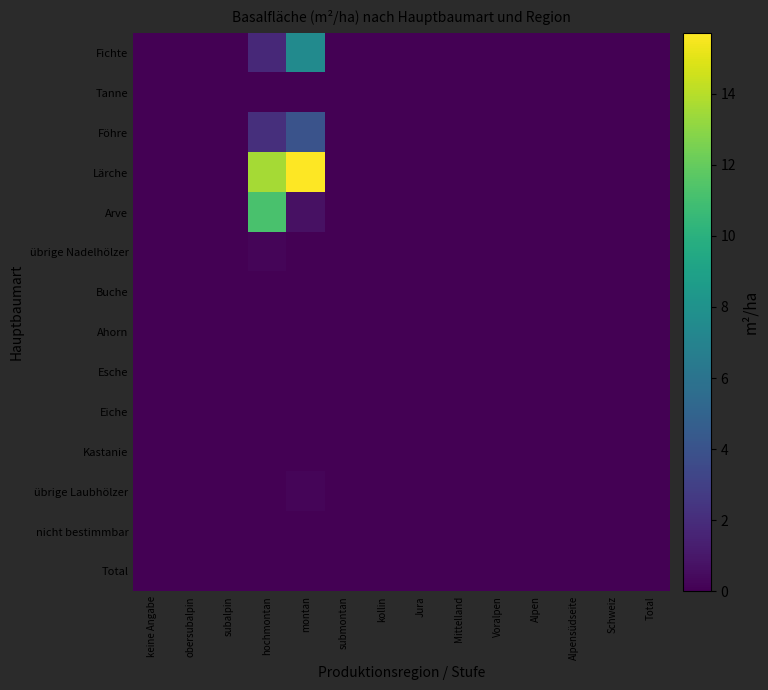

Reading left to right, list all the values displayed in this chart.

Fichte: keine Angabe=0.0	obersubalpin=0.0	subalpin=0.0	hochmontan=1.8	montan=7.5	submontan=0.0	kollin=0.0	Jura=0.0	Mittelland=0.0	Voralpen=0.0	Alpen=0.0	Alpensüdseite=0.0	Schweiz=0.0	Total=0.0
Tanne: keine Angabe=0.0	obersubalpin=0.0	subalpin=0.0	hochmontan=0.0	montan=0.0	submontan=0.0	kollin=0.0	Jura=0.0	Mittelland=0.0	Voralpen=0.0	Alpen=0.0	Alpensüdseite=0.0	Schweiz=0.0	Total=0.0
Föhre: keine Angabe=0.0	obersubalpin=0.0	subalpin=0.0	hochmontan=2.1	montan=4.0	submontan=0.0	kollin=0.0	Jura=0.0	Mittelland=0.0	Voralpen=0.0	Alpen=0.0	Alpensüdseite=0.0	Schweiz=0.0	Total=0.0
Lärche: keine Angabe=0.0	obersubalpin=0.0	subalpin=0.0	hochmontan=13.6	montan=15.7	submontan=0.0	kollin=0.0	Jura=0.0	Mittelland=0.0	Voralpen=0.0	Alpen=0.0	Alpensüdseite=0.0	Schweiz=0.0	Total=0.0
Arve: keine Angabe=0.0	obersubalpin=0.0	subalpin=0.0	hochmontan=11.2	montan=0.7	submontan=0.0	kollin=0.0	Jura=0.0	Mittelland=0.0	Voralpen=0.0	Alpen=0.0	Alpensüdseite=0.0	Schweiz=0.0	Total=0.0
übrige Nadelhölzer: keine Angabe=0.0	obersubalpin=0.0	subalpin=0.0	hochmontan=0.2	montan=0.0	submontan=0.0	kollin=0.0	Jura=0.0	Mittelland=0.0	Voralpen=0.0	Alpen=0.0	Alpensüdseite=0.0	Schweiz=0.0	Total=0.0
Buche: keine Angabe=0.0	obersubalpin=0.0	subalpin=0.0	hochmontan=0.0	montan=0.0	submontan=0.0	kollin=0.0	Jura=0.0	Mittelland=0.0	Voralpen=0.0	Alpen=0.0	Alpensüdseite=0.0	Schweiz=0.0	Total=0.0
Ahorn: keine Angabe=0.0	obersubalpin=0.0	subalpin=0.0	hochmontan=0.0	montan=0.0	submontan=0.0	kollin=0.0	Jura=0.0	Mittelland=0.0	Voralpen=0.0	Alpen=0.0	Alpensüdseite=0.0	Schweiz=0.0	Total=0.0
Esche: keine Angabe=0.0	obersubalpin=0.0	subalpin=0.0	hochmontan=0.0	montan=0.0	submontan=0.0	kollin=0.0	Jura=0.0	Mittelland=0.0	Voralpen=0.0	Alpen=0.0	Alpensüdseite=0.0	Schweiz=0.0	Total=0.0
Eiche: keine Angabe=0.0	obersubalpin=0.0	subalpin=0.0	hochmontan=0.0	montan=0.0	submontan=0.0	kollin=0.0	Jura=0.0	Mittelland=0.0	Voralpen=0.0	Alpen=0.0	Alpensüdseite=0.0	Schweiz=0.0	Total=0.0
Kastanie: keine Angabe=0.0	obersubalpin=0.0	subalpin=0.0	hochmontan=0.0	montan=0.0	submontan=0.0	kollin=0.0	Jura=0.0	Mittelland=0.0	Voralpen=0.0	Alpen=0.0	Alpensüdseite=0.0	Schweiz=0.0	Total=0.0
übrige Laubhölzer: keine Angabe=0.0	obersubalpin=0.0	subalpin=0.0	hochmontan=0.0	montan=0.2	submontan=0.0	kollin=0.0	Jura=0.0	Mittelland=0.0	Voralpen=0.0	Alpen=0.0	Alpensüdseite=0.0	Schweiz=0.0	Total=0.0
nicht bestimmbar: keine Angabe=0.0	obersubalpin=0.0	subalpin=0.0	hochmontan=0.0	montan=0.0	submontan=0.0	kollin=0.0	Jura=0.0	Mittelland=0.0	Voralpen=0.0	Alpen=0.0	Alpensüdseite=0.0	Schweiz=0.0	Total=0.0
Total: keine Angabe=0.0	obersubalpin=0.0	subalpin=0.0	hochmontan=0.0	montan=0.0	submontan=0.0	kollin=0.0	Jura=0.0	Mittelland=0.0	Voralpen=0.0	Alpen=0.0	Alpensüdseite=0.0	Schweiz=0.0	Total=0.0